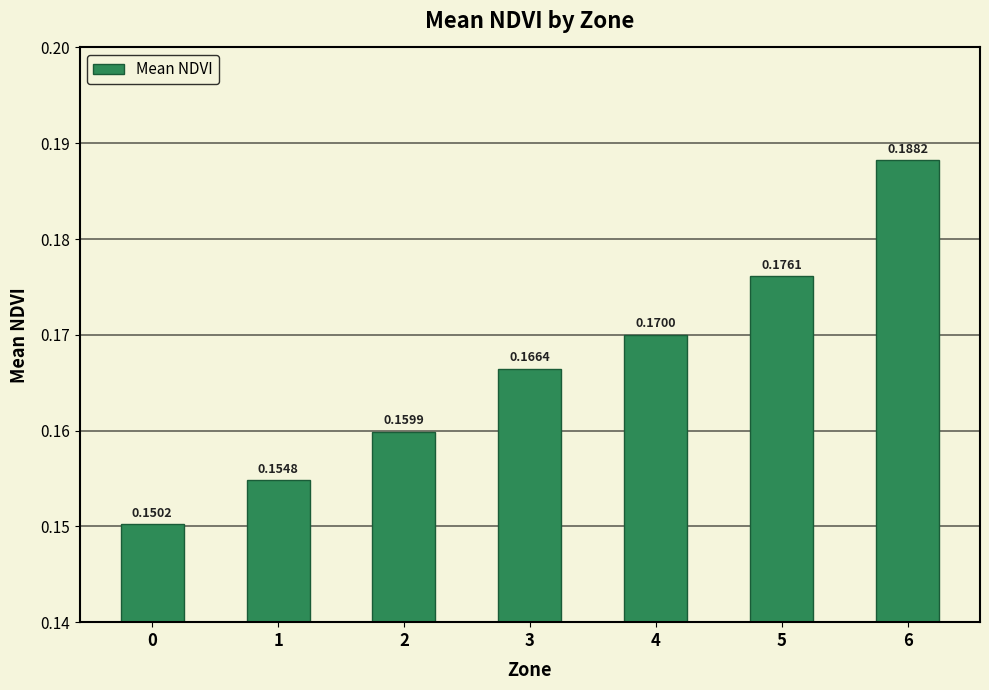

Between 1 and 3, which is larger?

3